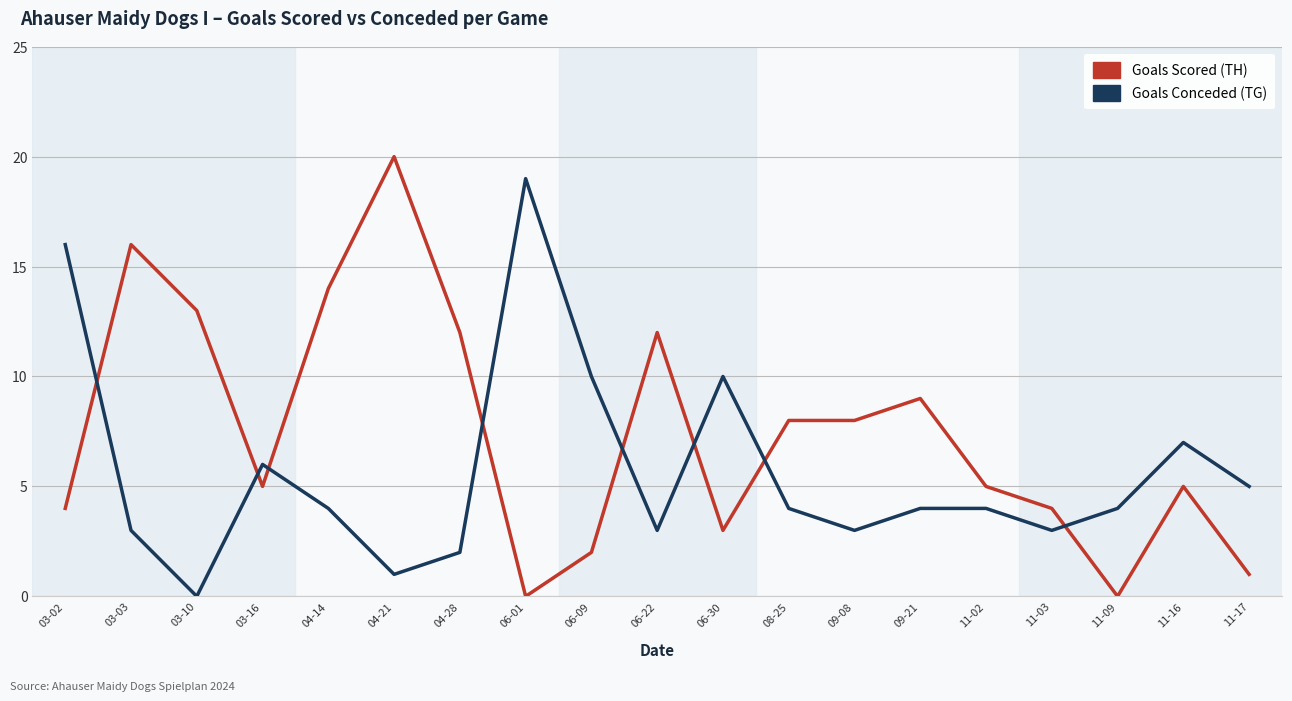

Is the value of Goals Scored (TH) at 03-02 greater than the value of Goals Conceded (TG) at 06-22?

Yes